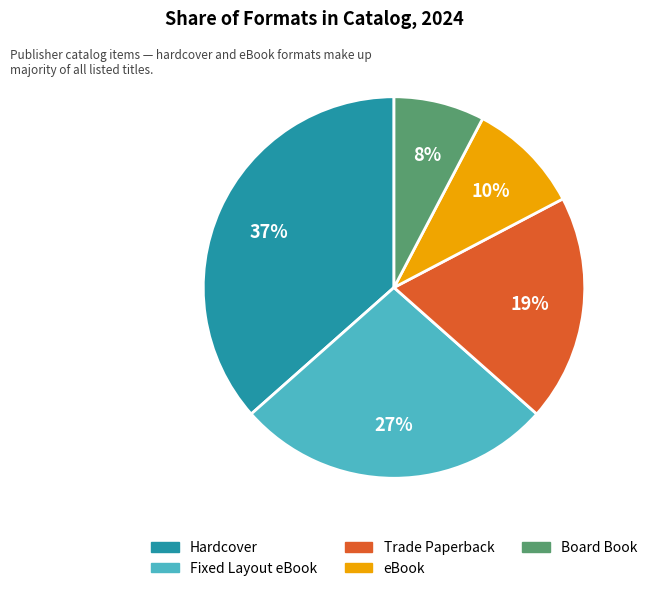

Is it true that eBook is 16% of the pie?

False